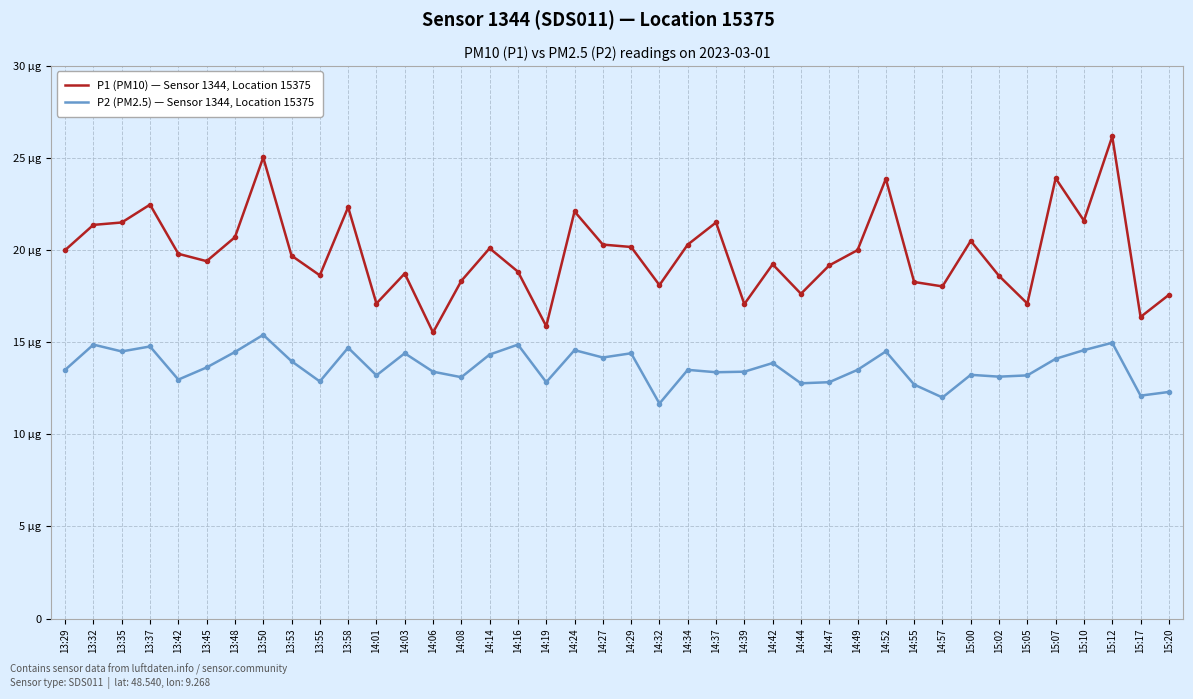

Is this an area chart (filled region under the line)?

No